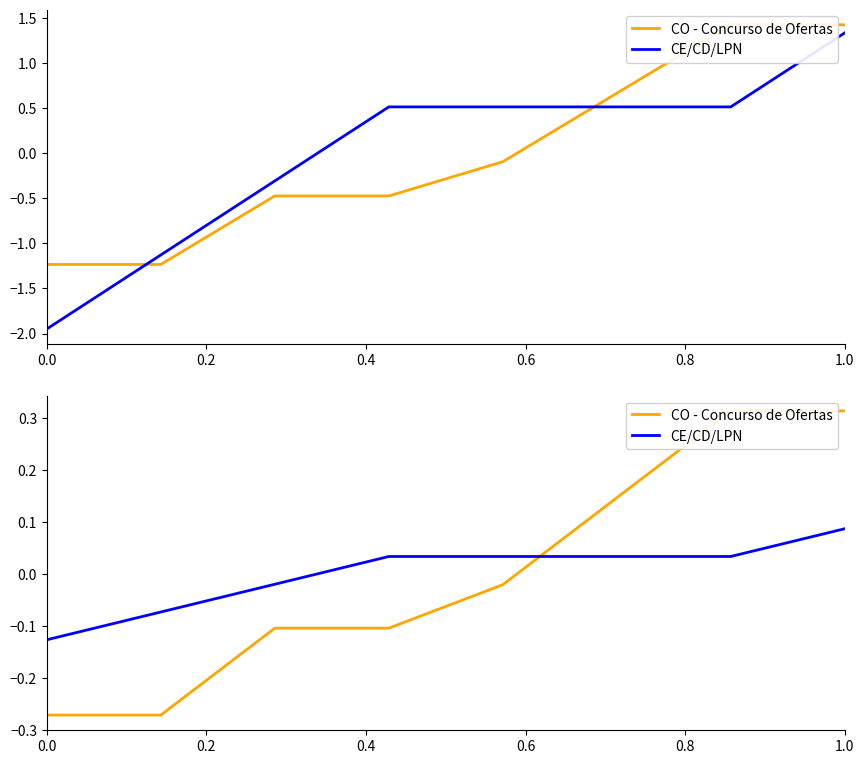

How many lines are shown in the chart?

2